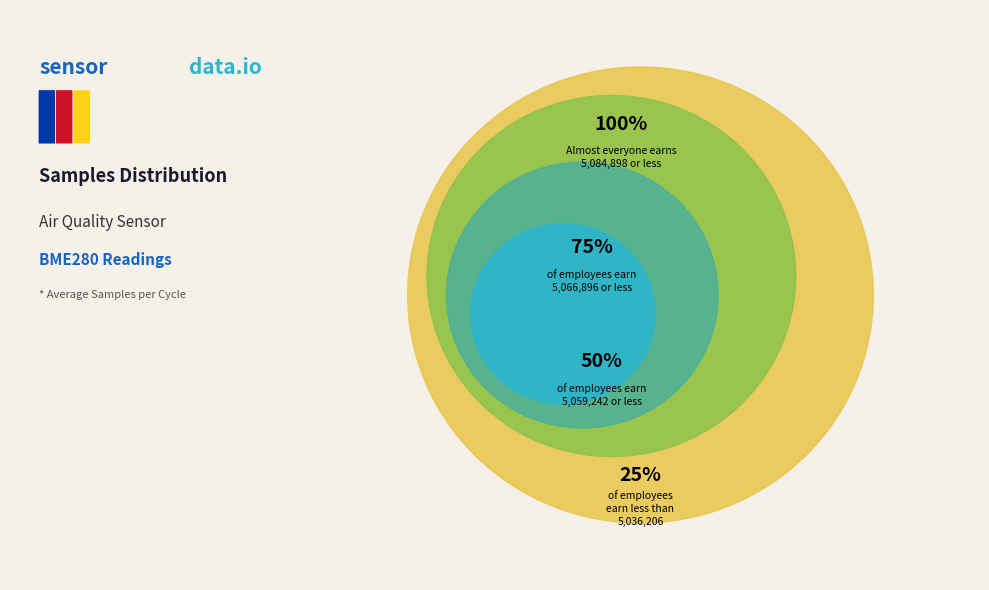

Does 28 account for over 50% of the chart?

No